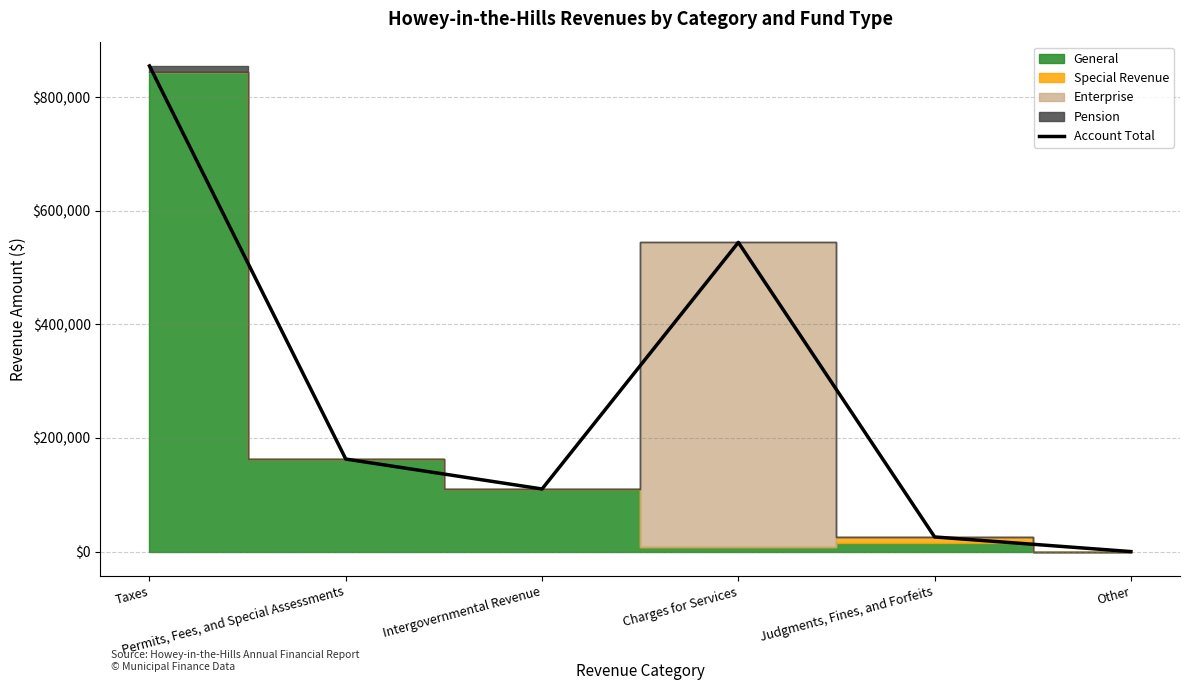

At which label is the value closest to 427399?

Charges for Services